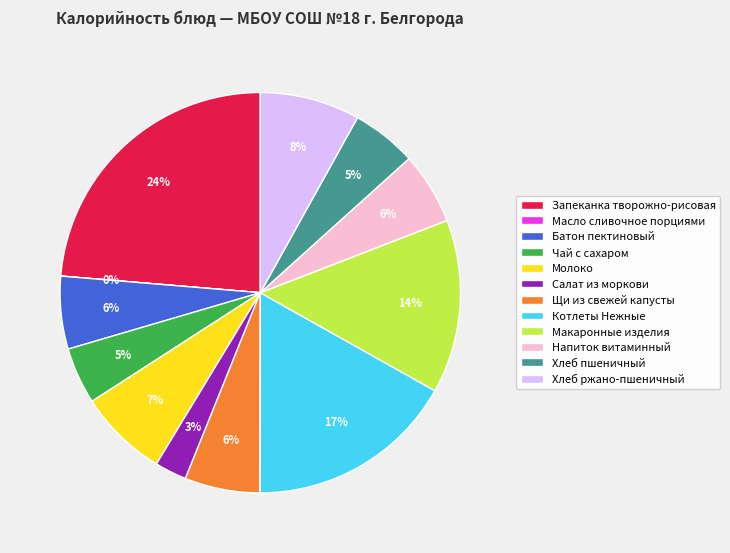

To the nearest percent, what is the average slice percentage?

8%